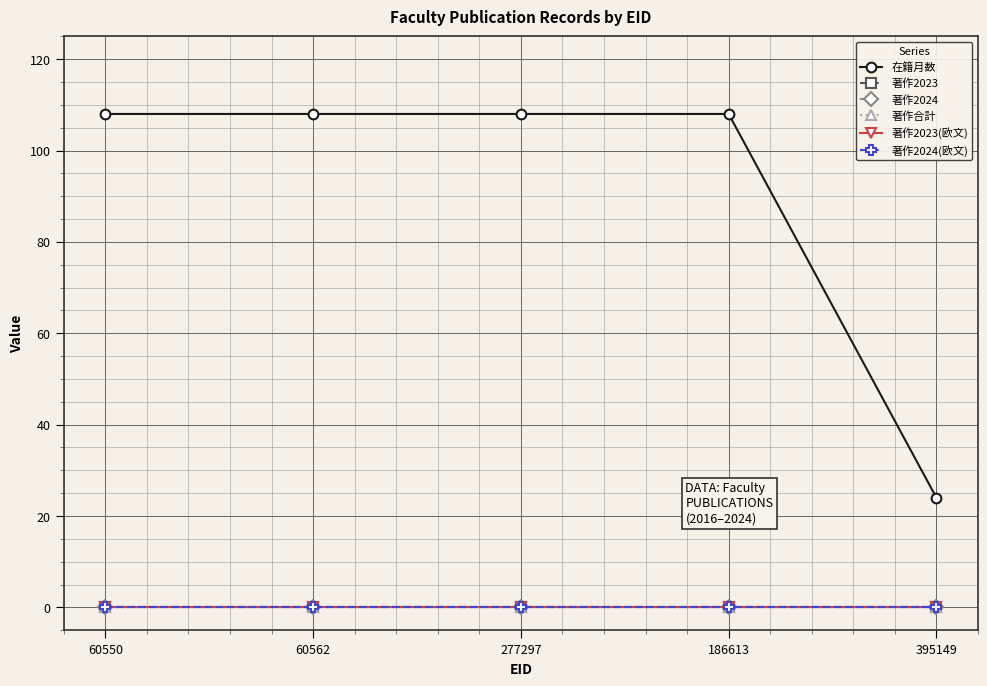

True or false: 著作2023 and 著作2023(欧文) intersect in this chart.

False